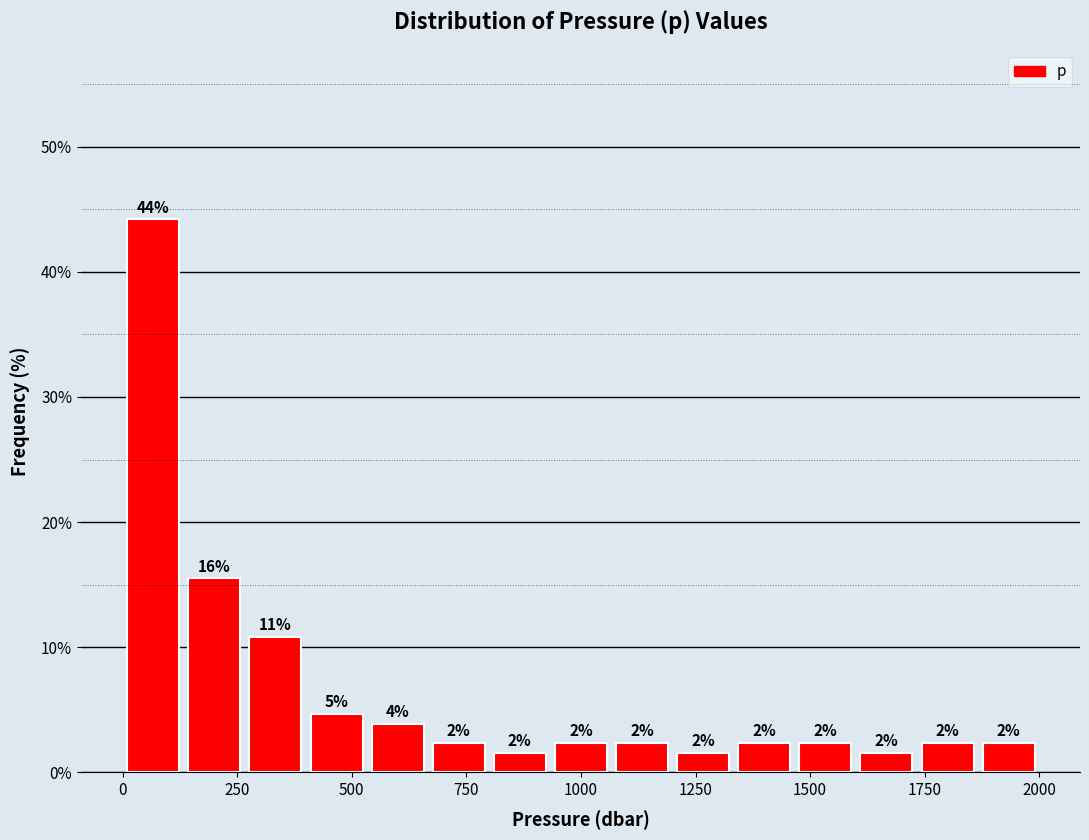

Read against the x-axis, roughly where is the centre of the tallest bar?

50